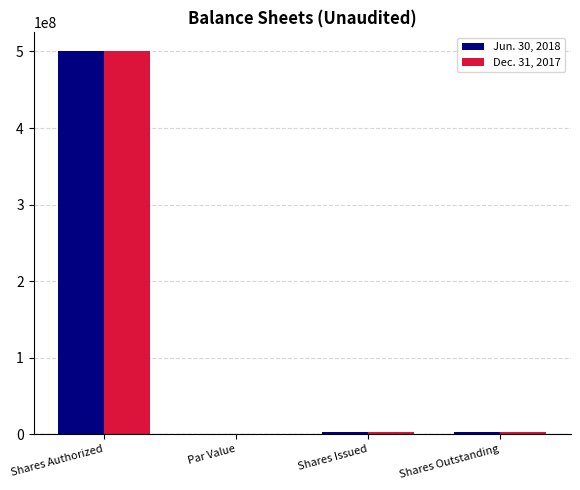

What is the total value across all series at Shares Authorized?

1000000000.0